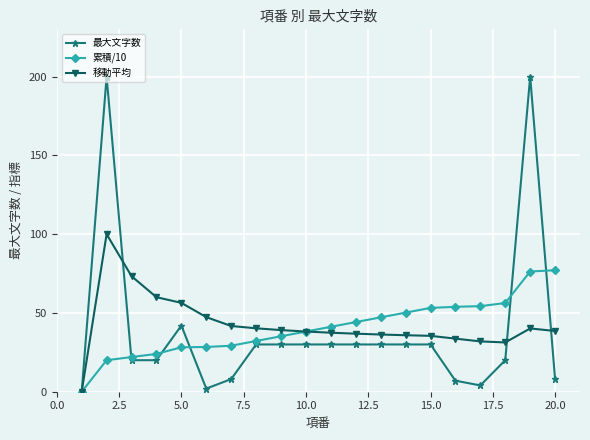

Which series has the largest range (max minus min)?

最大文字数